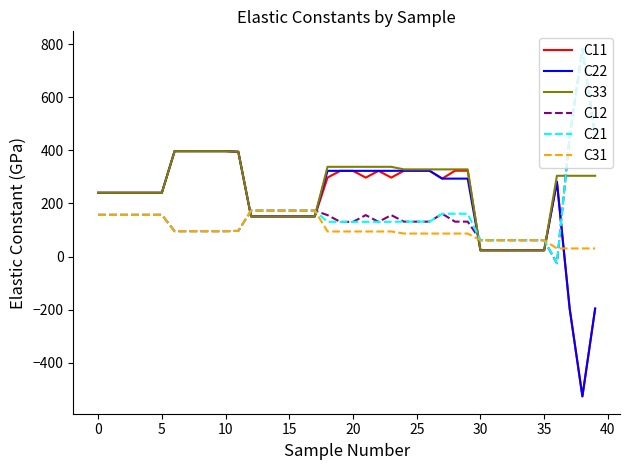

What is the difference between the maximum and minimum values in the C21 series?

807.9